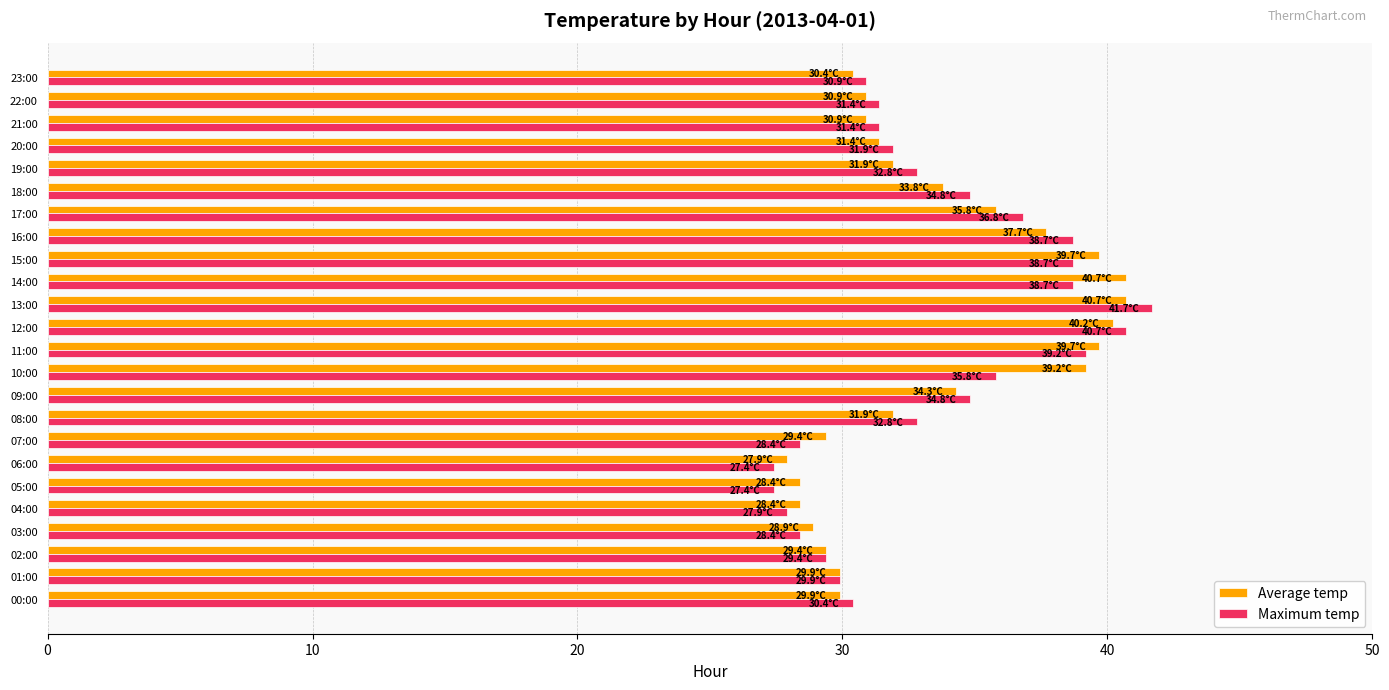

What is the greatest value displayed?

41.7